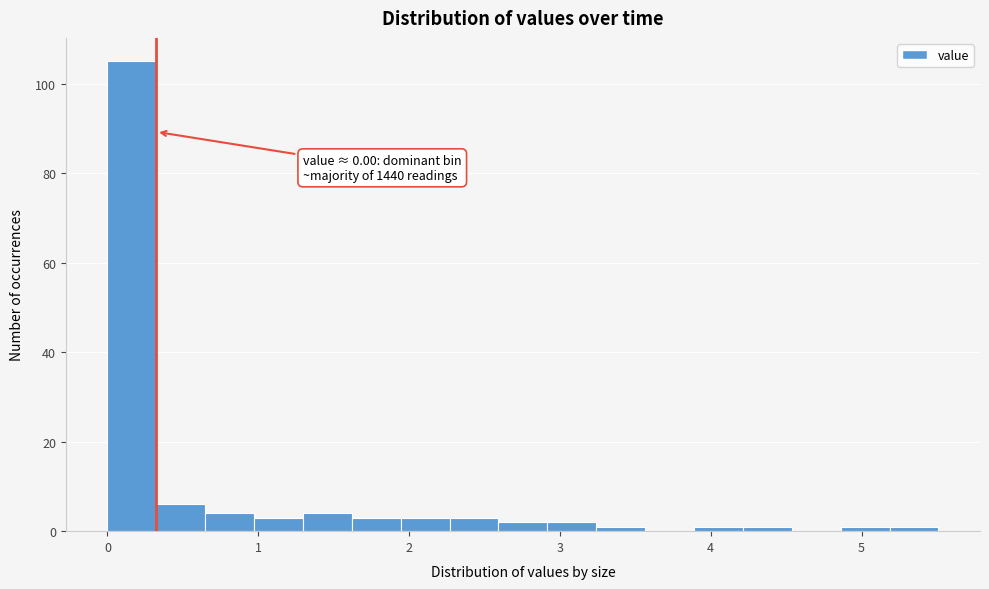

Read against the x-axis, roughly where is the centre of the tallest bar?

0.2